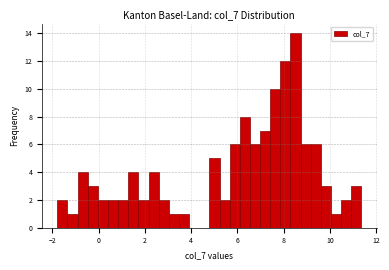

Around what value on the x-axis is the tallest bar? Give the approximate position of its centre, as read against the axis.

8.6